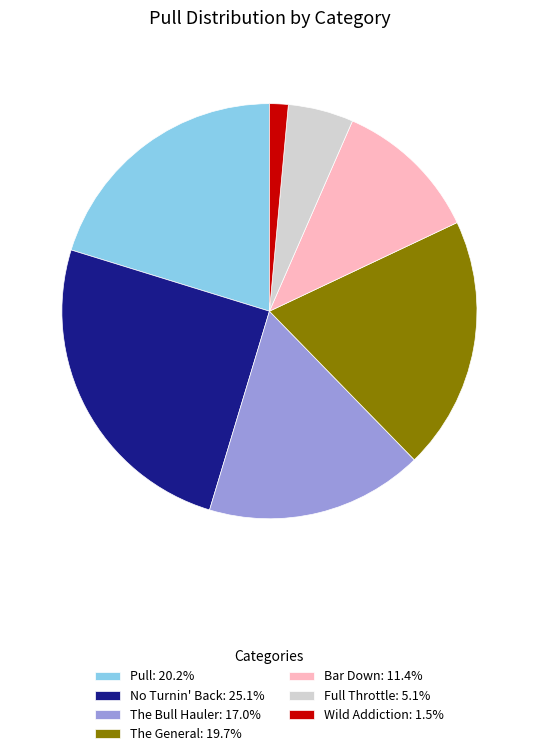

Between The General and The Bull Hauler, which is larger?

The General